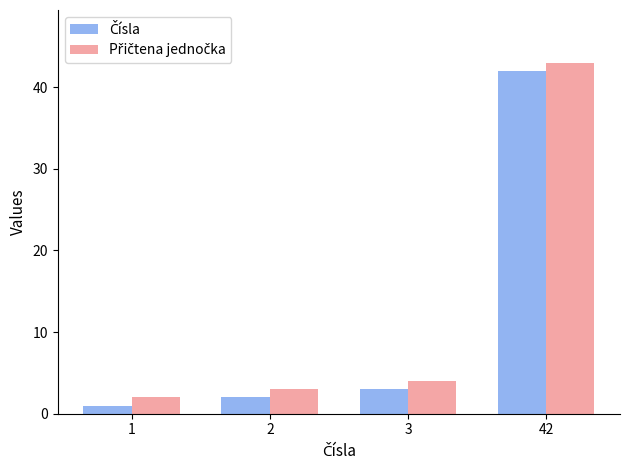

Are the bars horizontal?

No